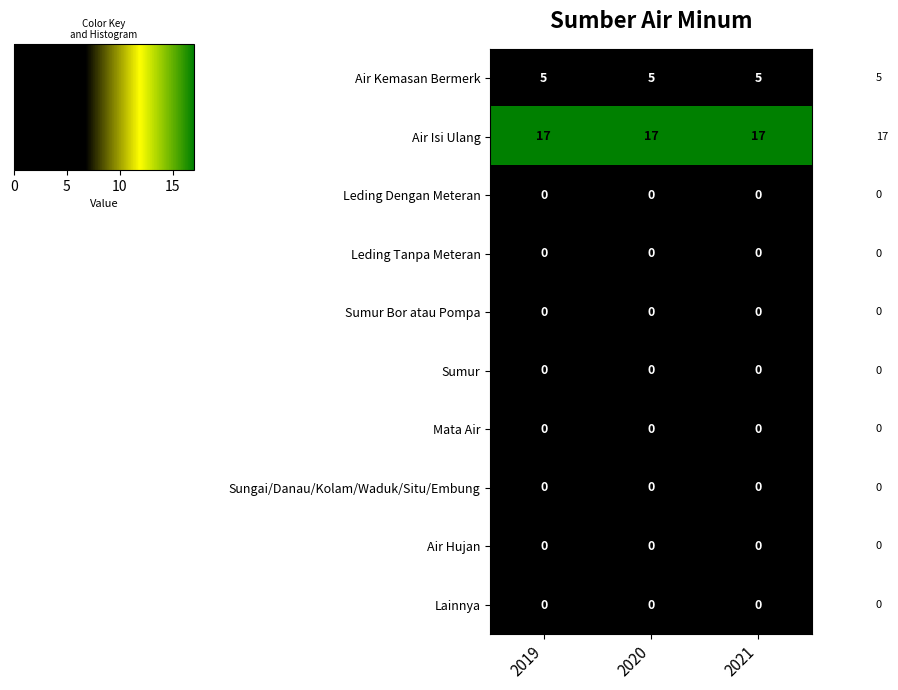

The Leding Dengan Meteran series shows 0 at 2020. True or false?

True